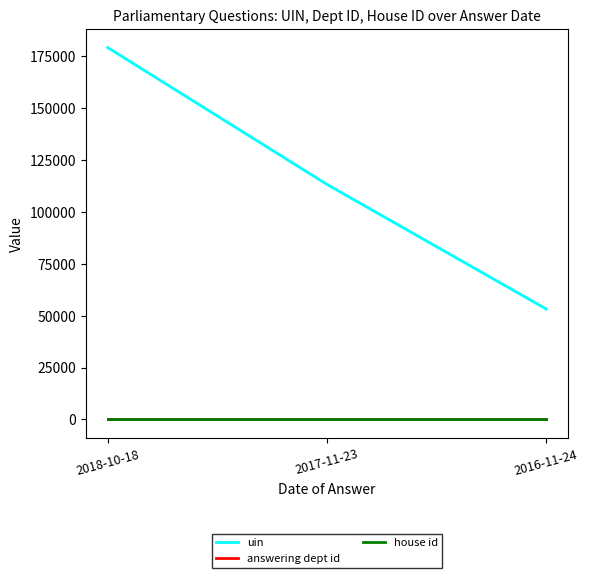

What are all the series names shown in the legend?

uin, answering dept id, house id